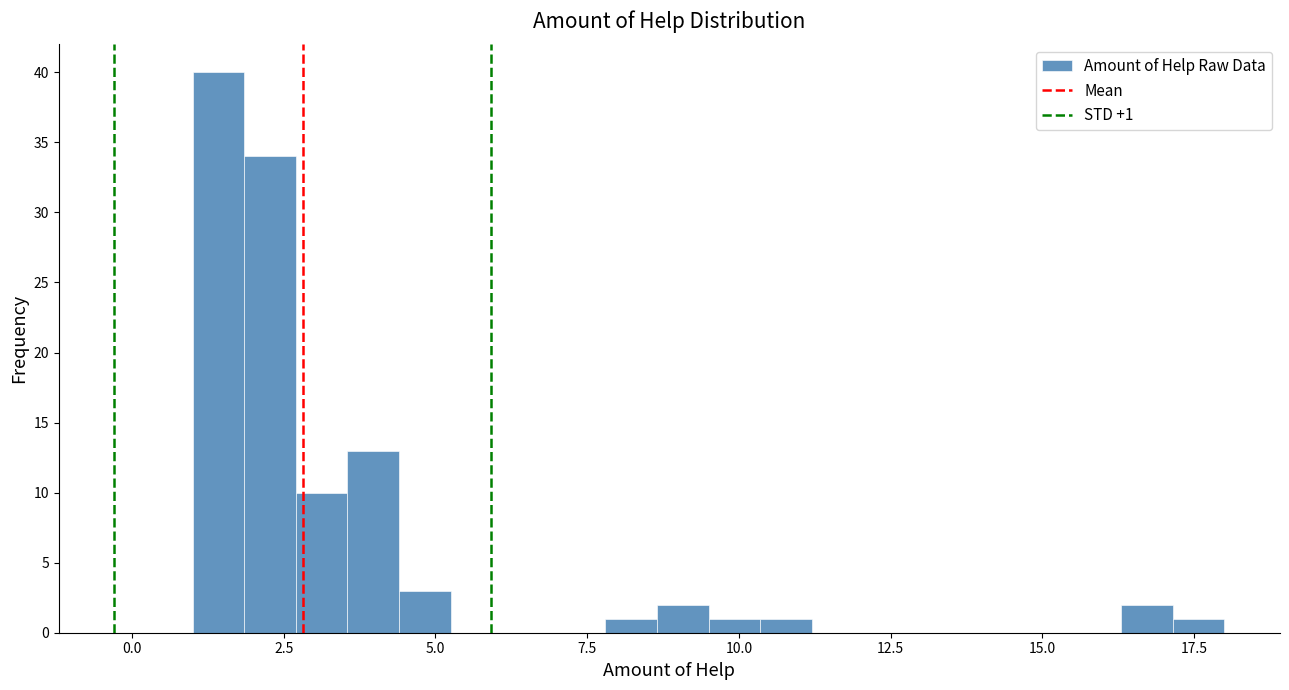

Read against the x-axis, roughly where is the centre of the tallest bar?

1.5